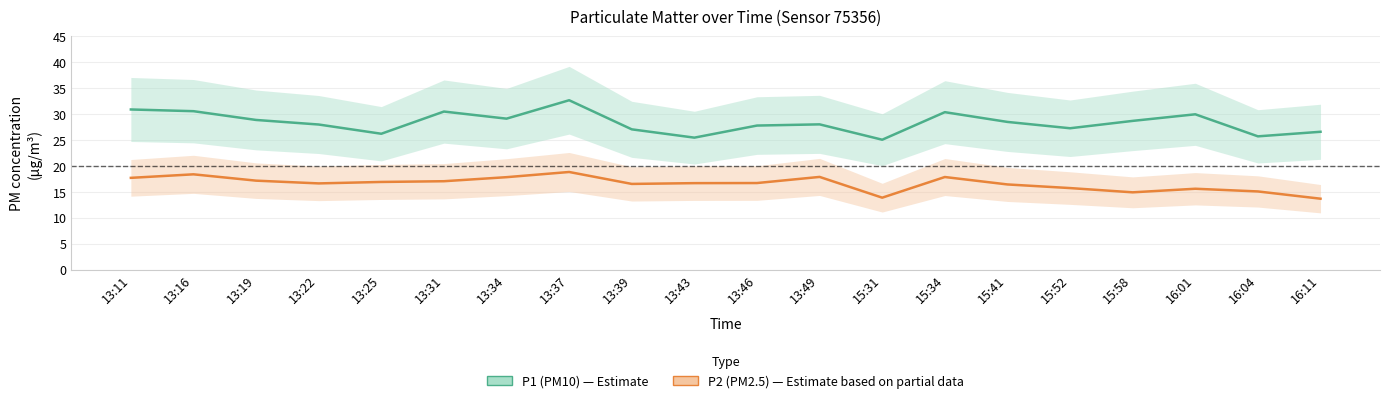

Which category has the lowest value across all series?

16:11